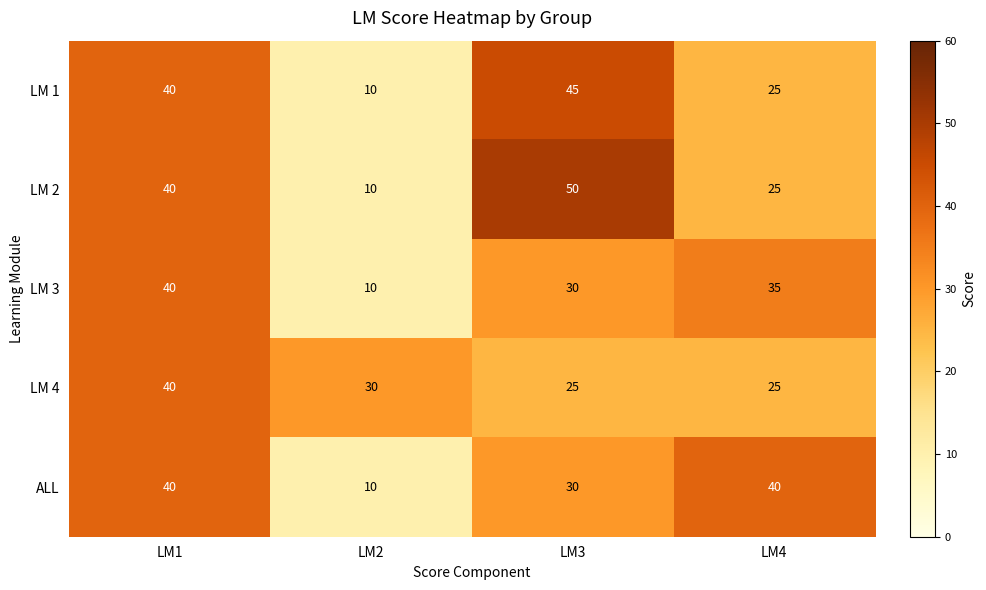

What is the sum of all LM 1 values?

120